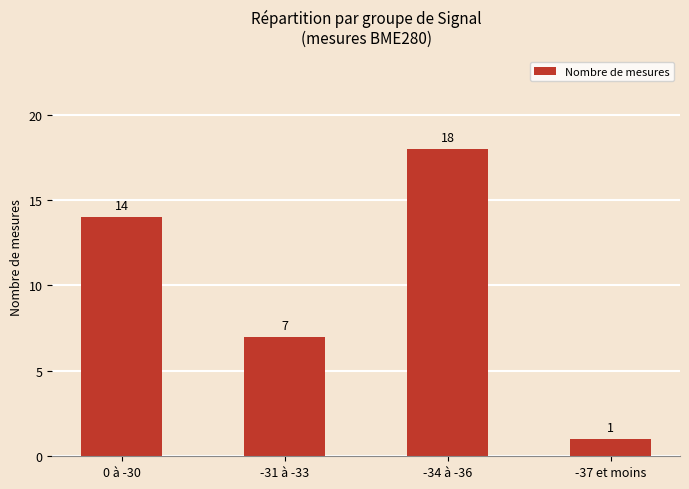

What position from the left is 0 à -30?

1